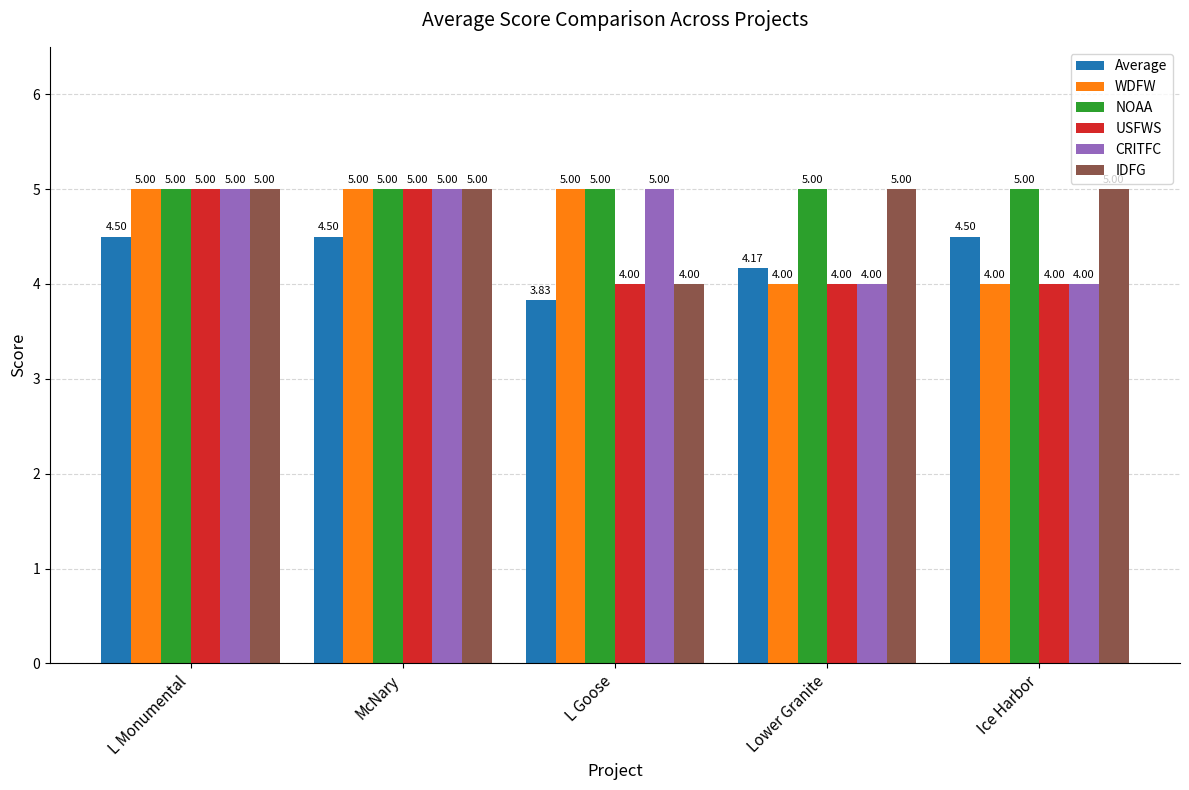

How many bars are there in total?

30